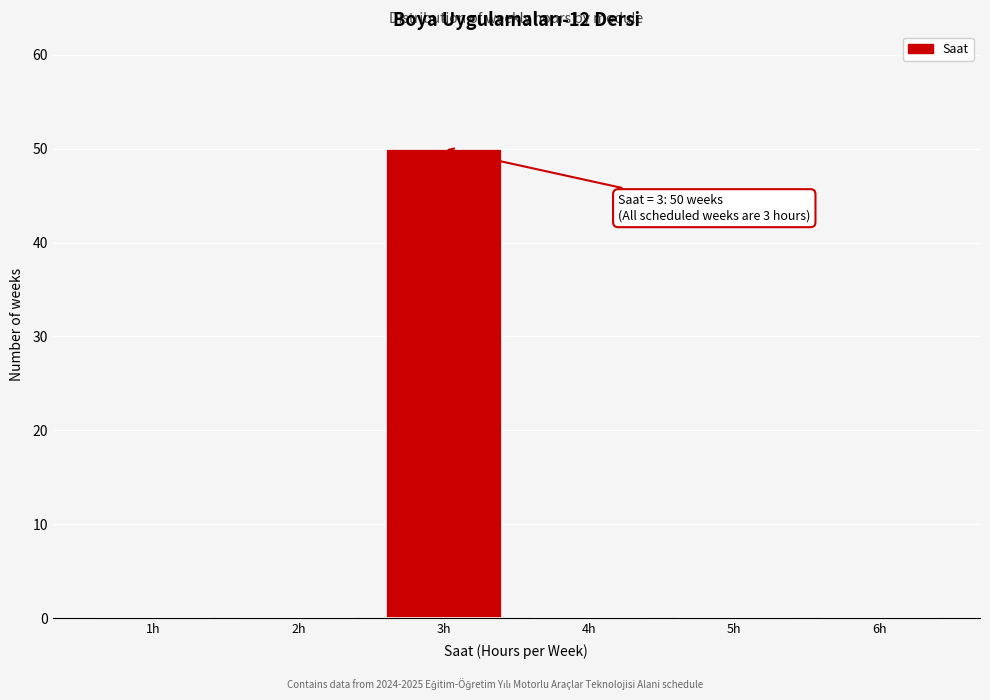

Over which range of the x-axis is the bar tallest?

2.5 to 3.5